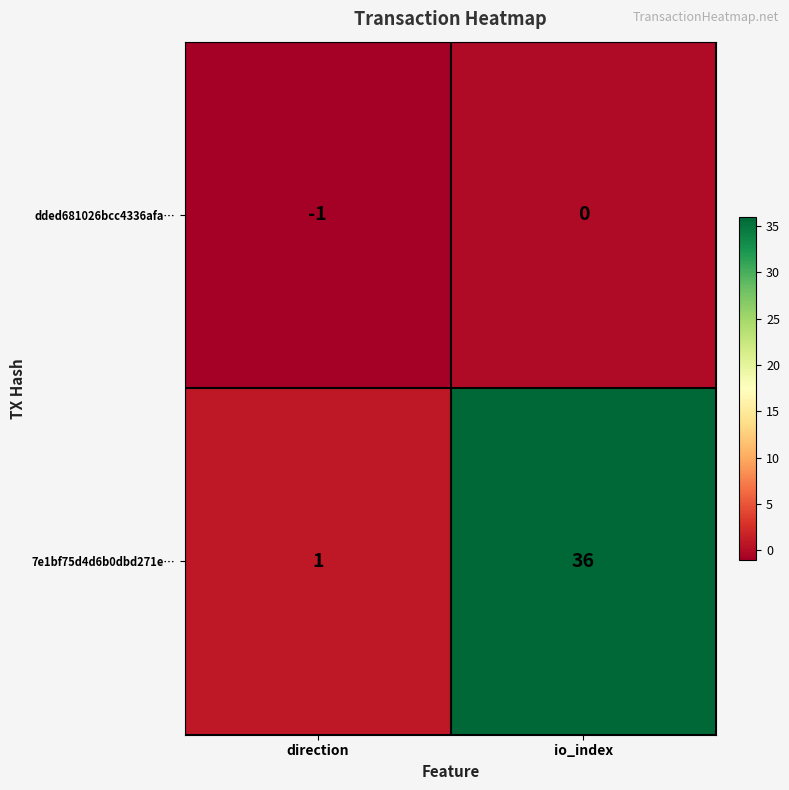

At which category does the chart reach its minimum across all series?

direction